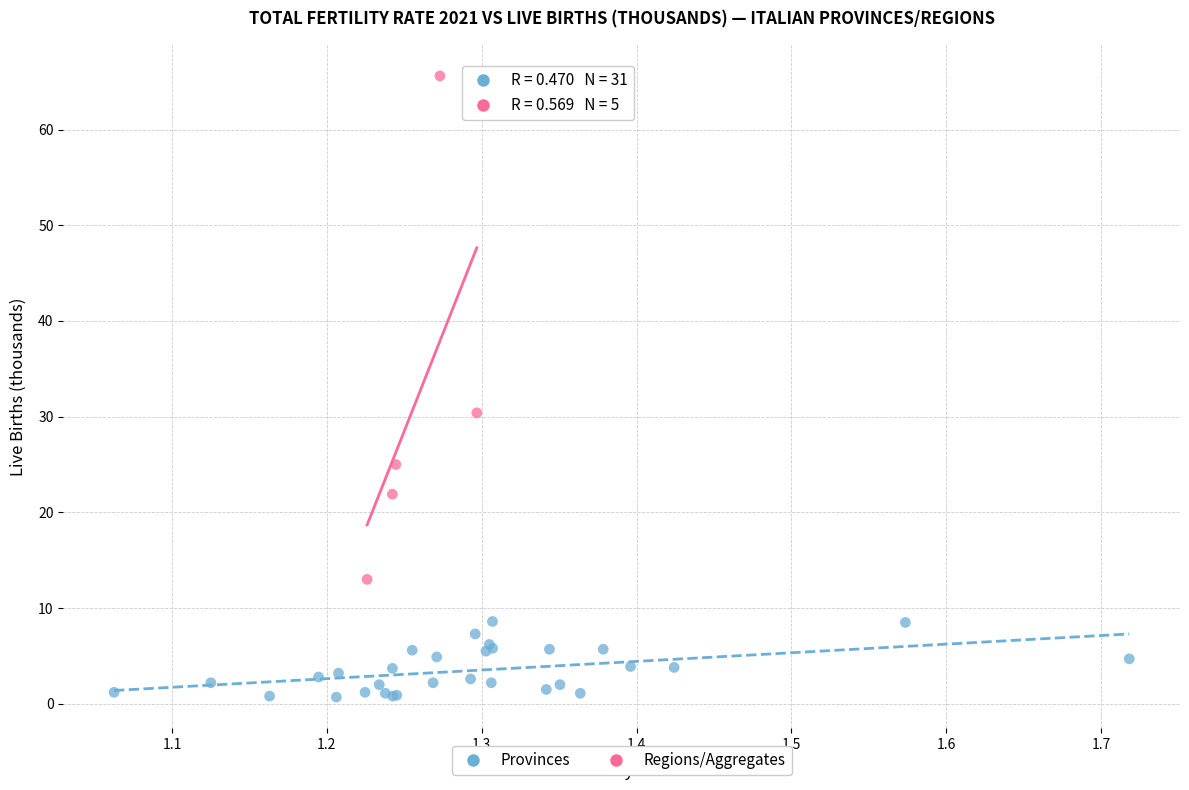

Which series contains the lowest Y value?

Provinces